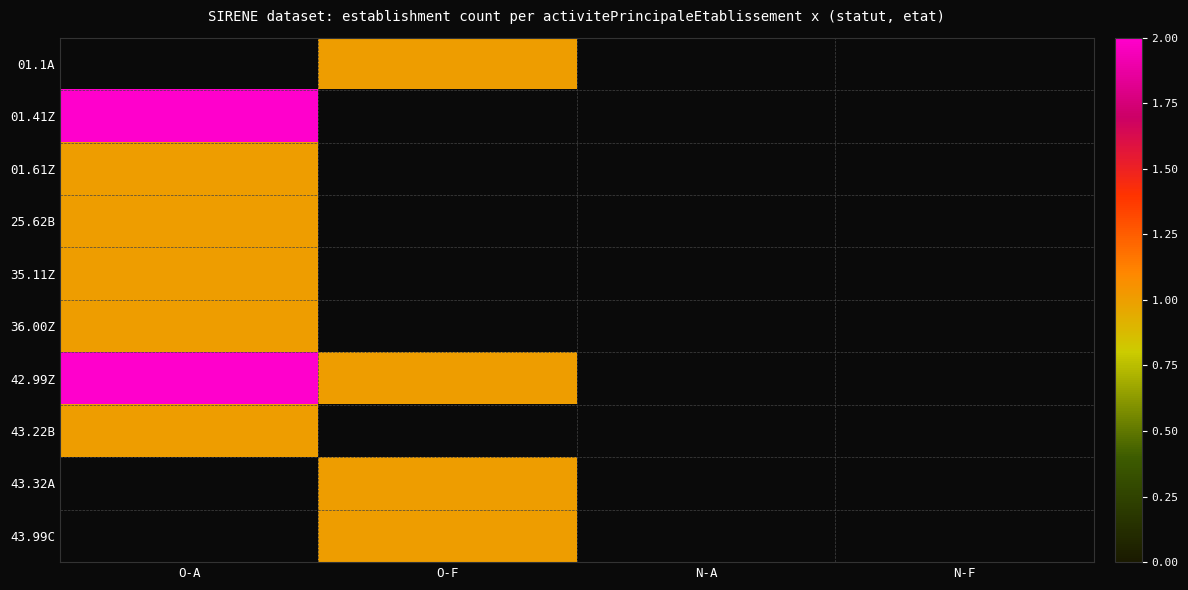

Rank the series by their maximum value, from lowest to highest.

01.61Z, 25.62B, 35.11Z, 36.00Z, 01.1A, 43.22B, 01.41Z, 42.99Z, 43.32A, 43.99C